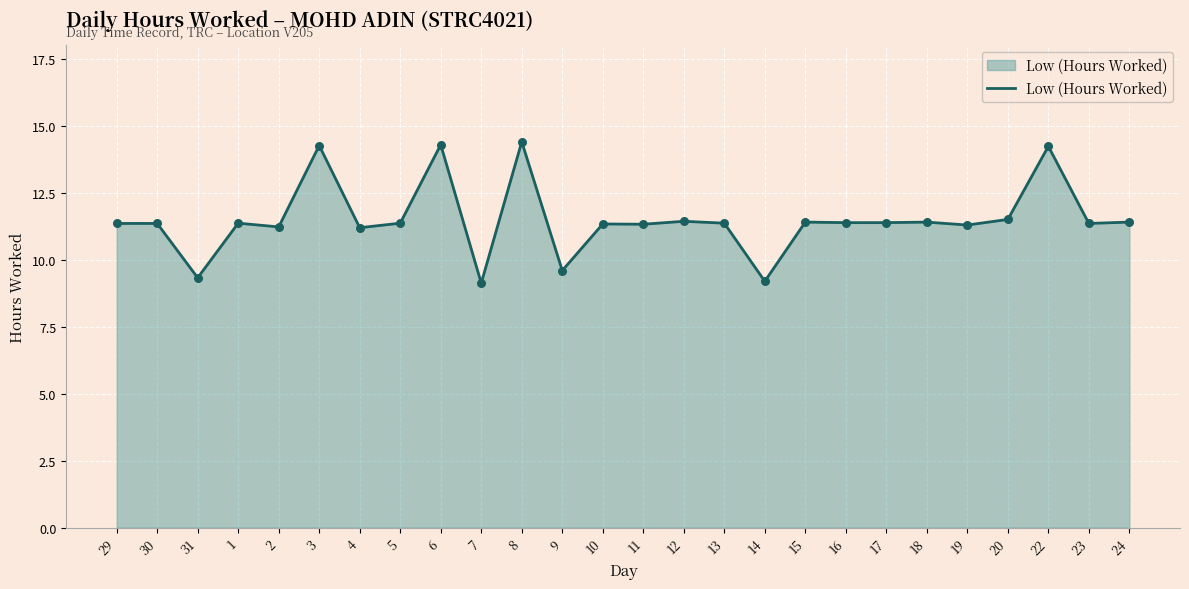

Between 1 and 7, which is larger?

1